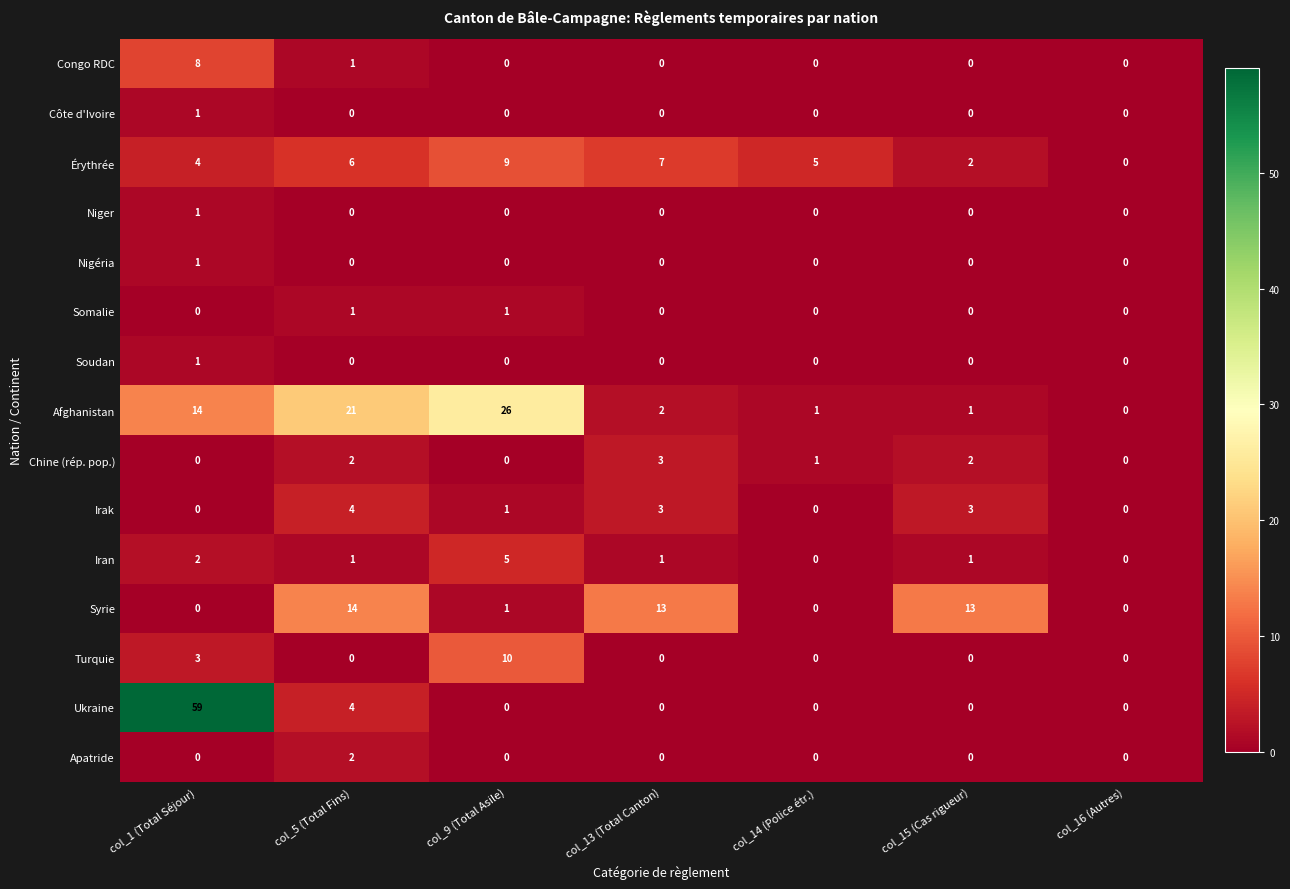

Is it true that Chine (rép. pop.) equals 0 at col_16 (Autres)?

True